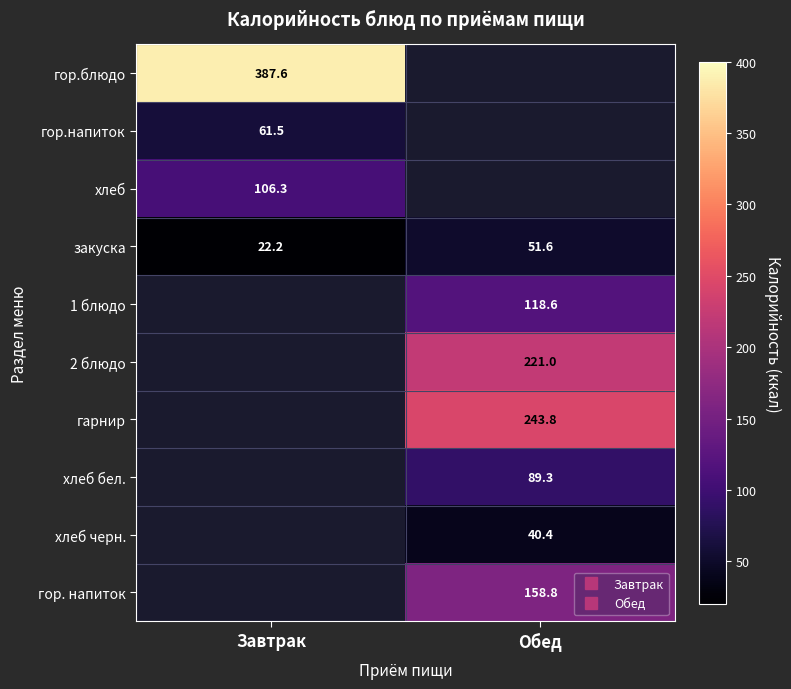

What is the average value of the закуска series?

36.9